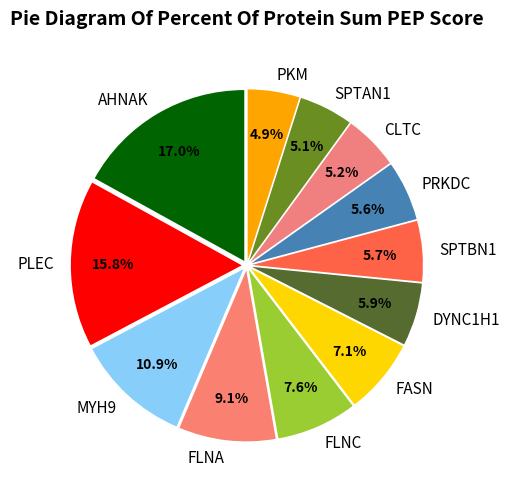

Is it true that FASN is 14% of the pie?

False